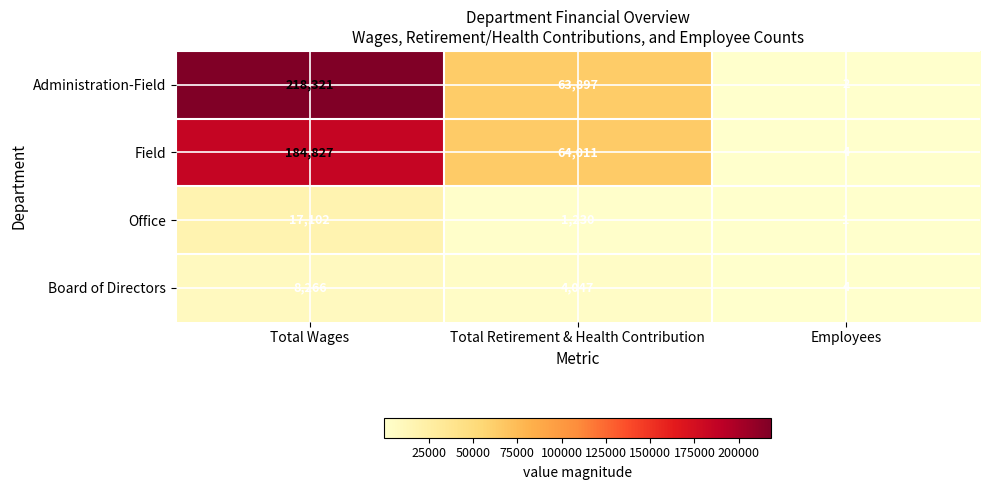

Reading left to right, transcribe all the data shown in this chart.

Administration-Field: 218321	63897	2
Field: 184827	64011	4
Office: 17102	1230	1
Board of Directors: 8266	4047	4